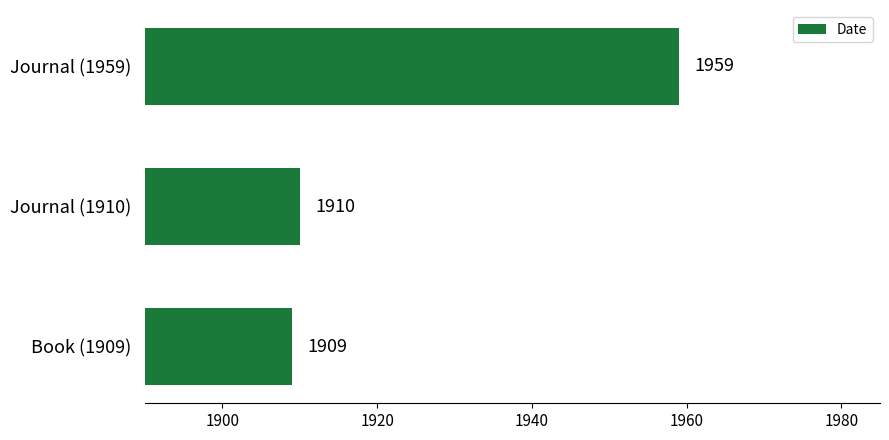

At which label is the value closest to 1934?

Journal (1910)